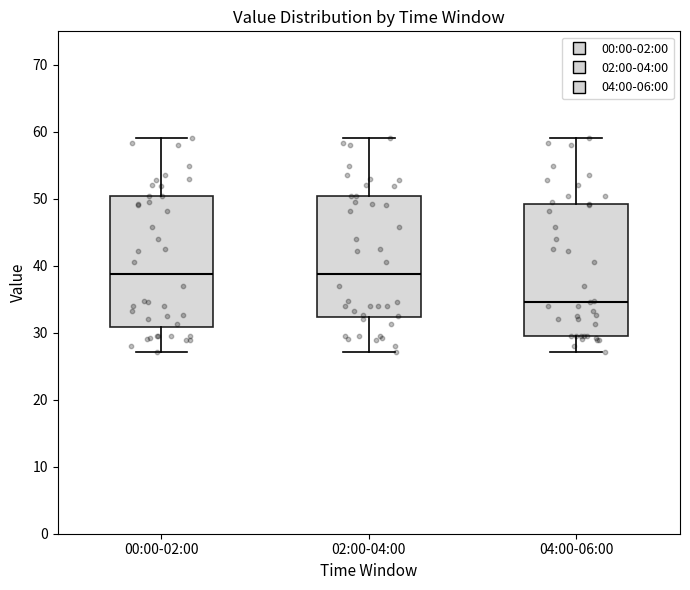

Where does the median line of the box for 02:00-04:00 sit on the y-axis? The values are not printed on the chart, so give them approximately, as read against the axis.

39